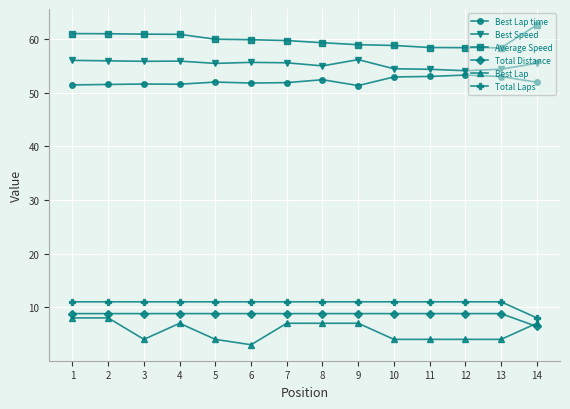

Count the number of categories in the chart.

14